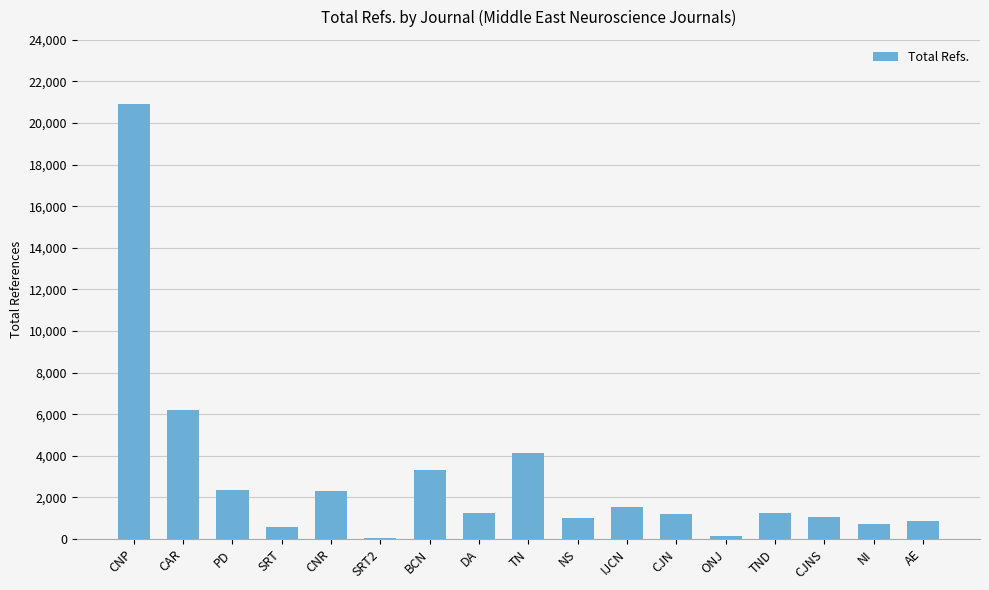

Count the number of data series in this chart.

1